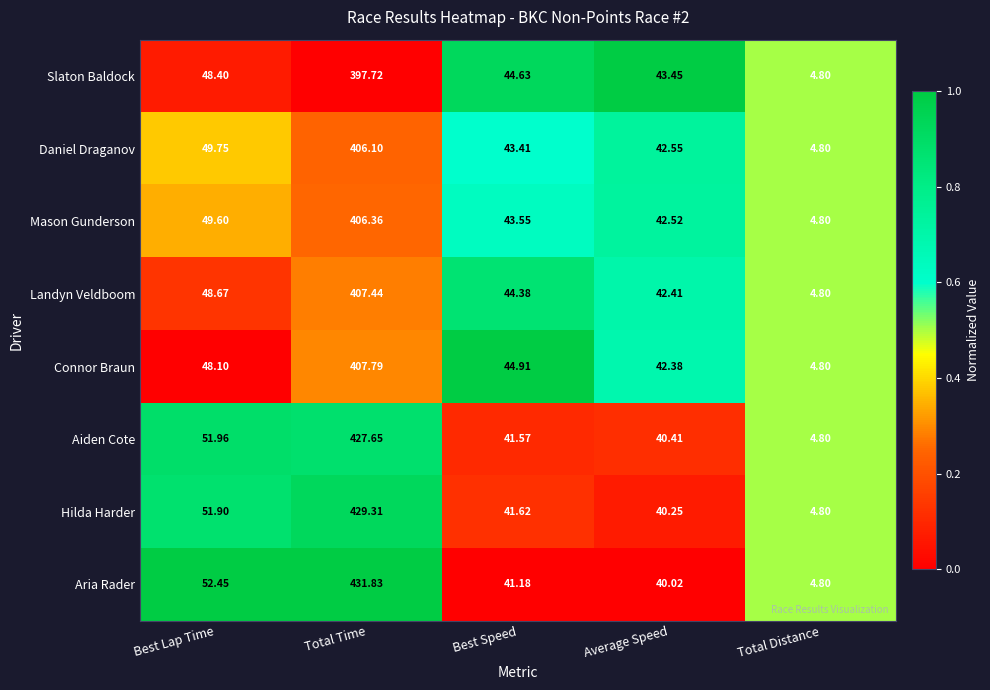

Which series has the widest spread of values?

Aria Rader